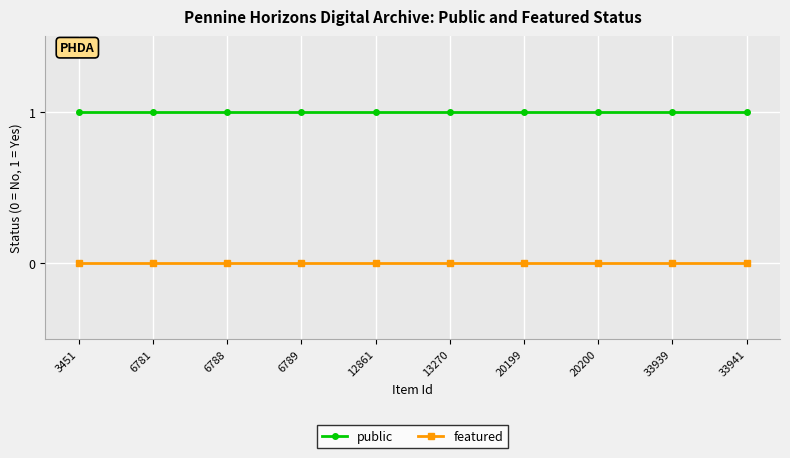

True or false: featured and public intersect in this chart.

False